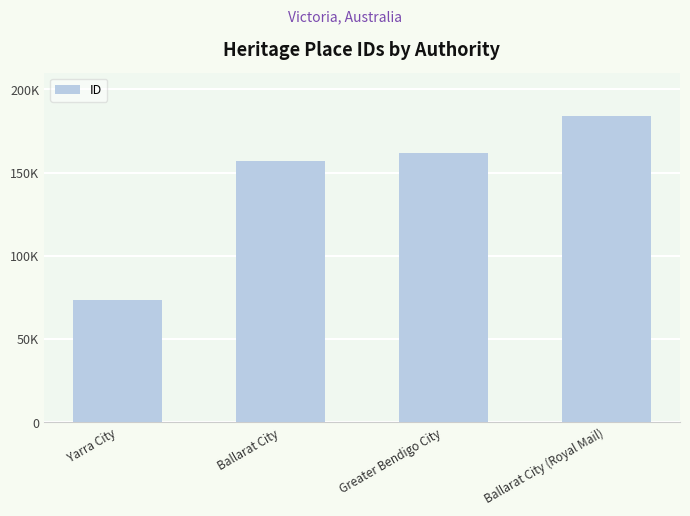

Are the bars horizontal?

No